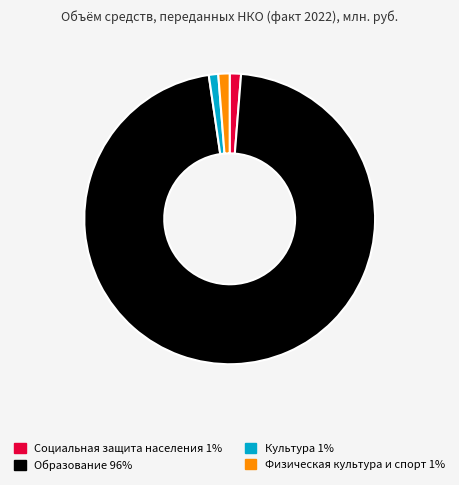

What is the ratio of the value at Образование 96% to the value at Социальная защита населения 1%?

76.8